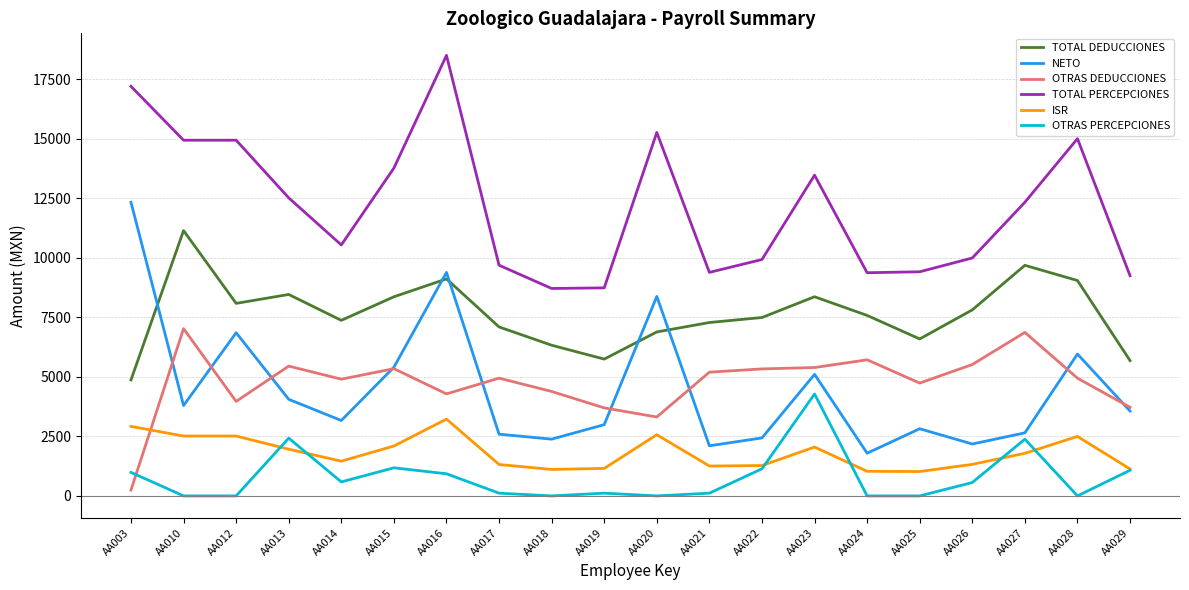

What is the difference between the NETO values at AA026 and AA017?

412.8